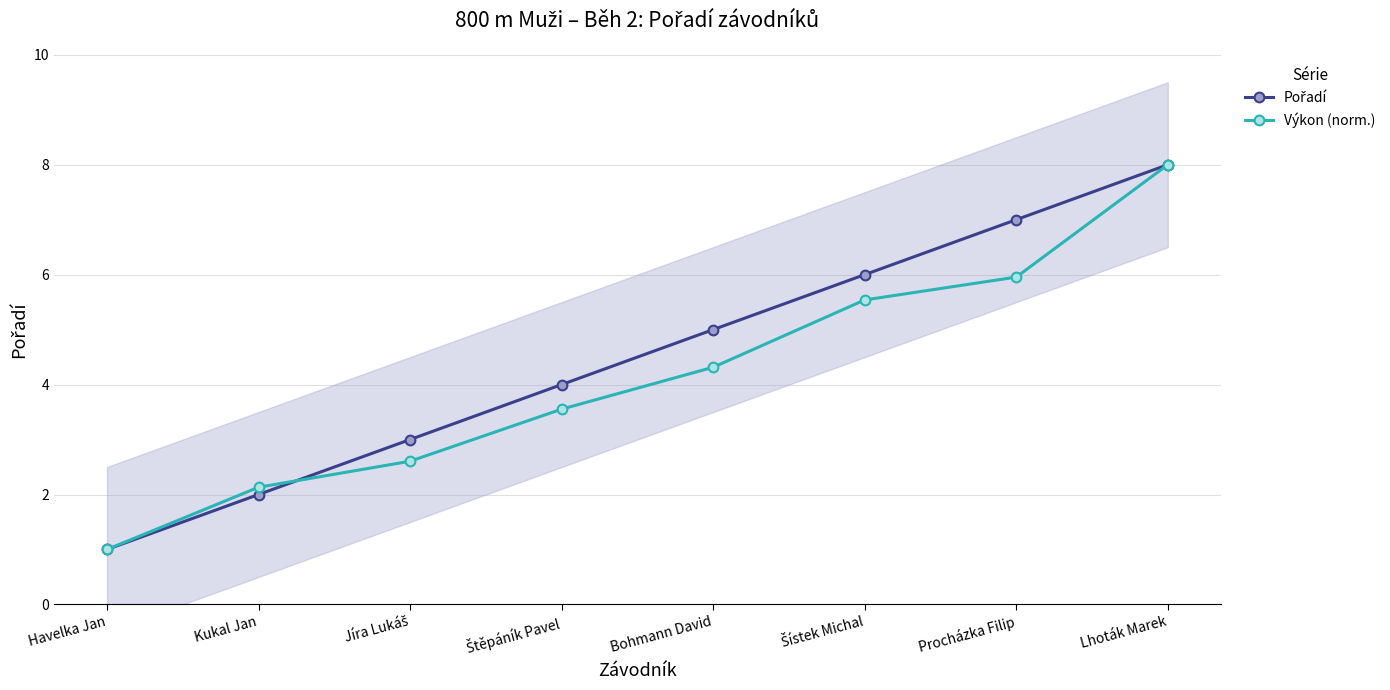

At Šístek Michal, list the series in order from largest to smallest.

Pořadí, Výkon (norm.)